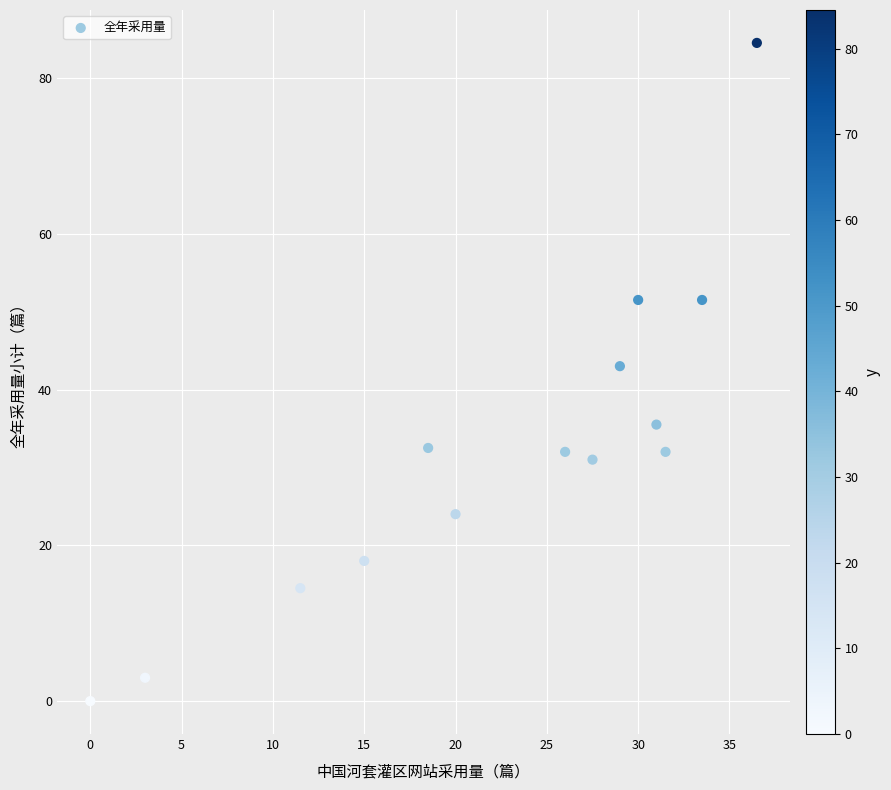

What is the range of X values (max minus min)?

36.5